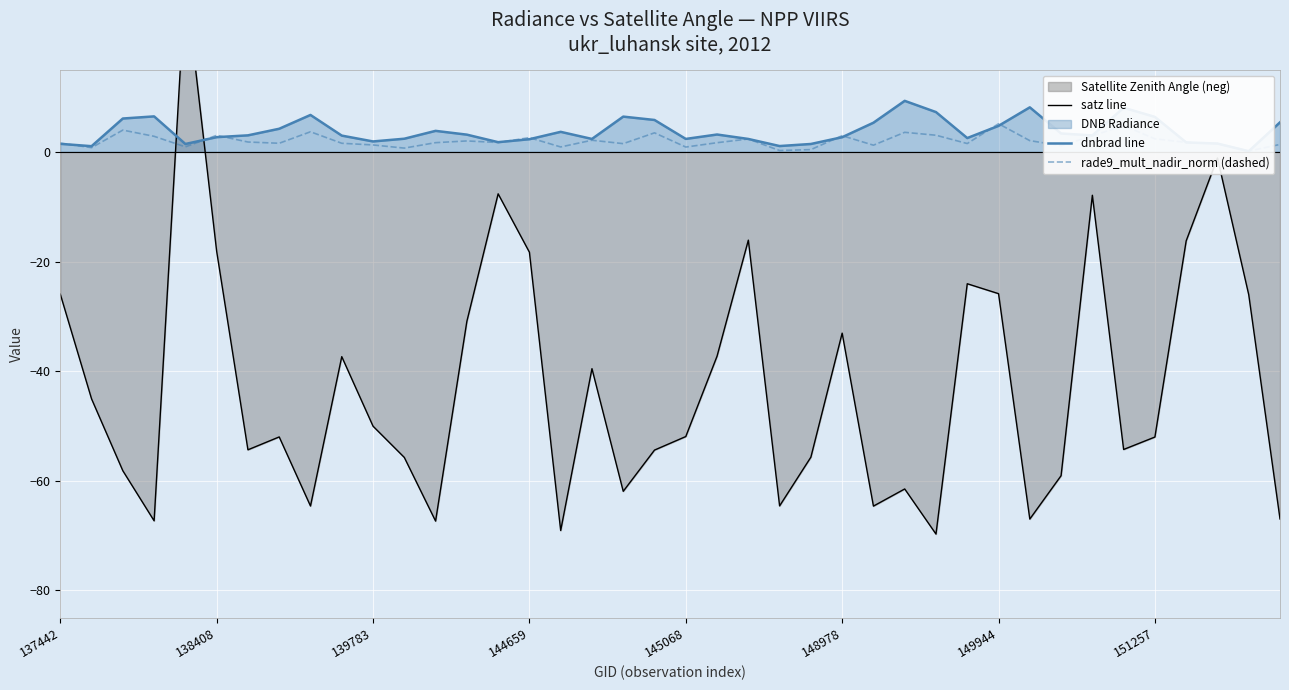

At which label does dnbrad line reach its minimum?

38